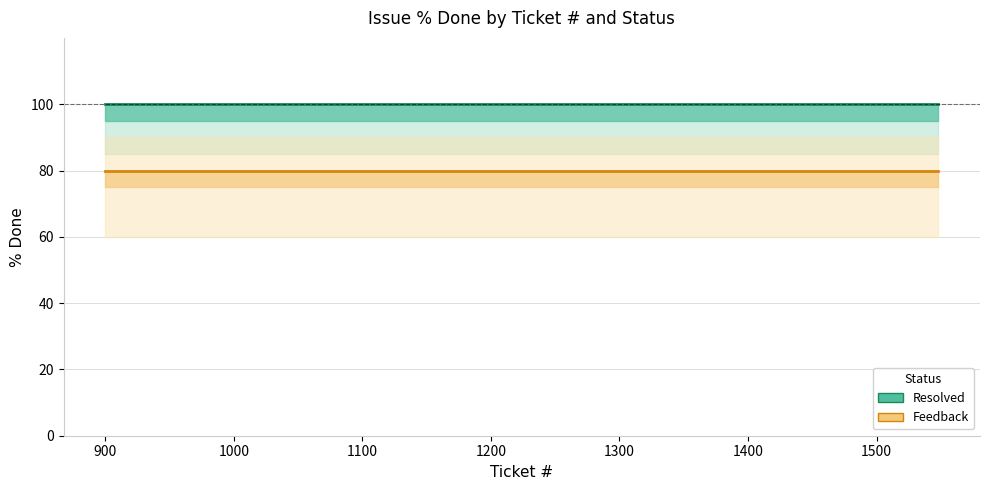

True or false: Resolved has more than 1 interior local peaks.

False